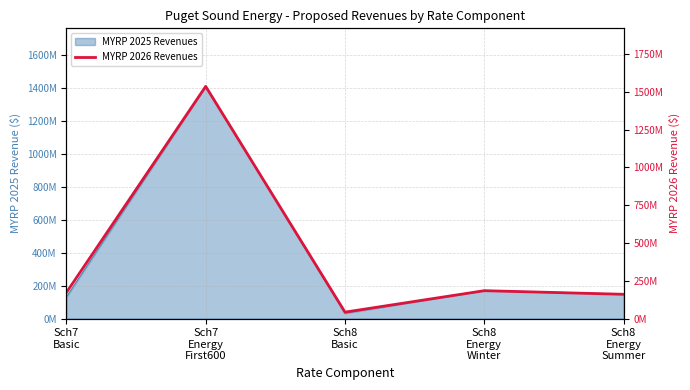

What is the maximum value shown in the chart?

1535636880.0